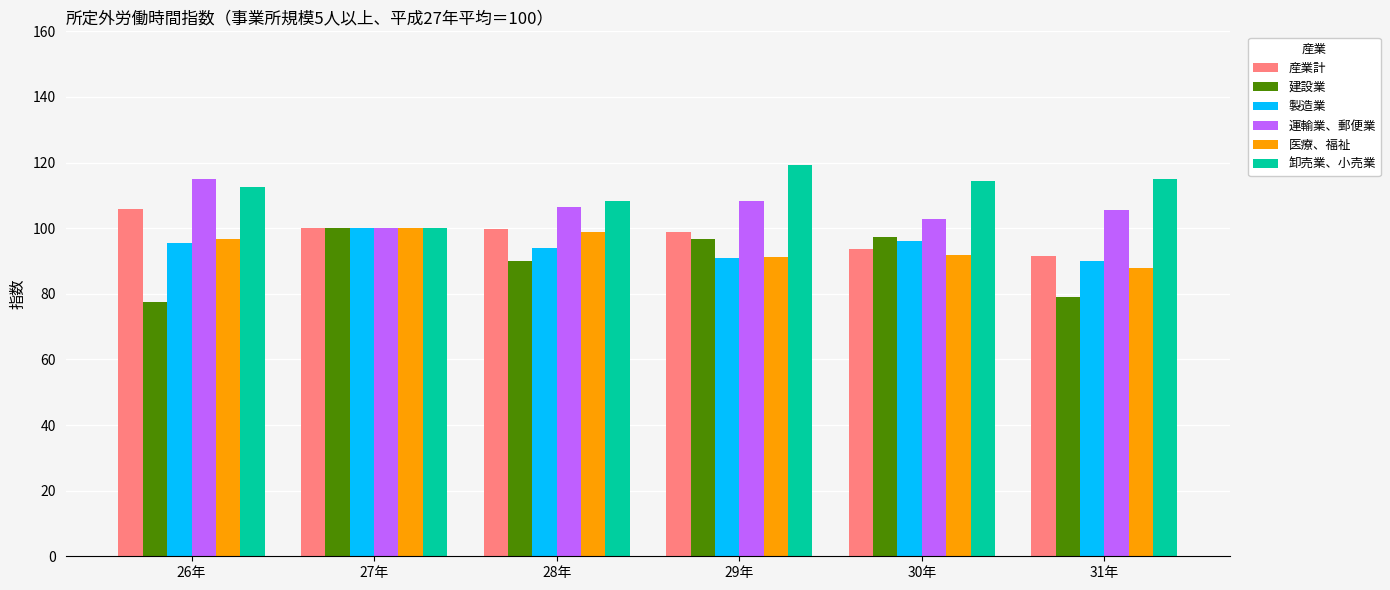

Which series has the largest total across all categories?

卸売業、小売業